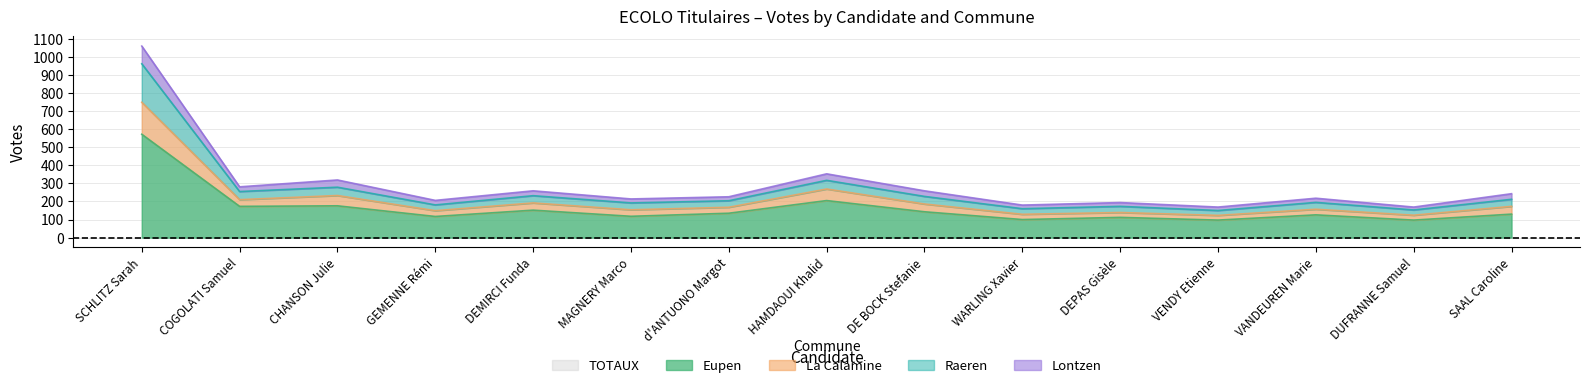

What is the minimum value for Eupen?

97